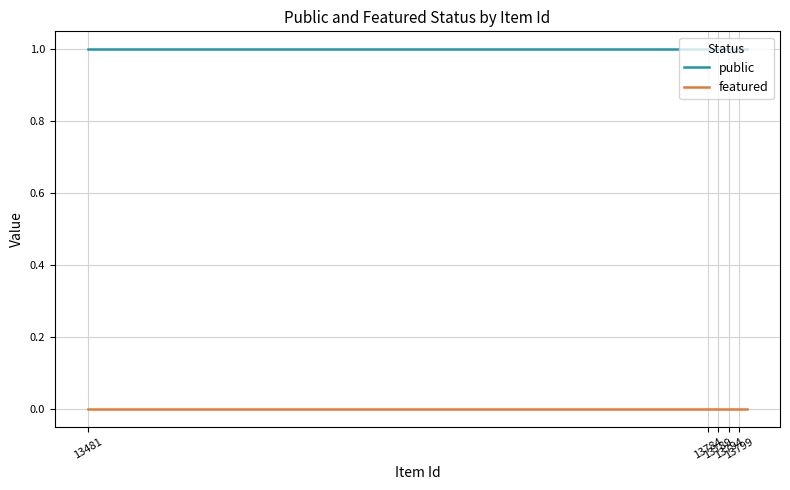

True or false: public and featured intersect in this chart.

False